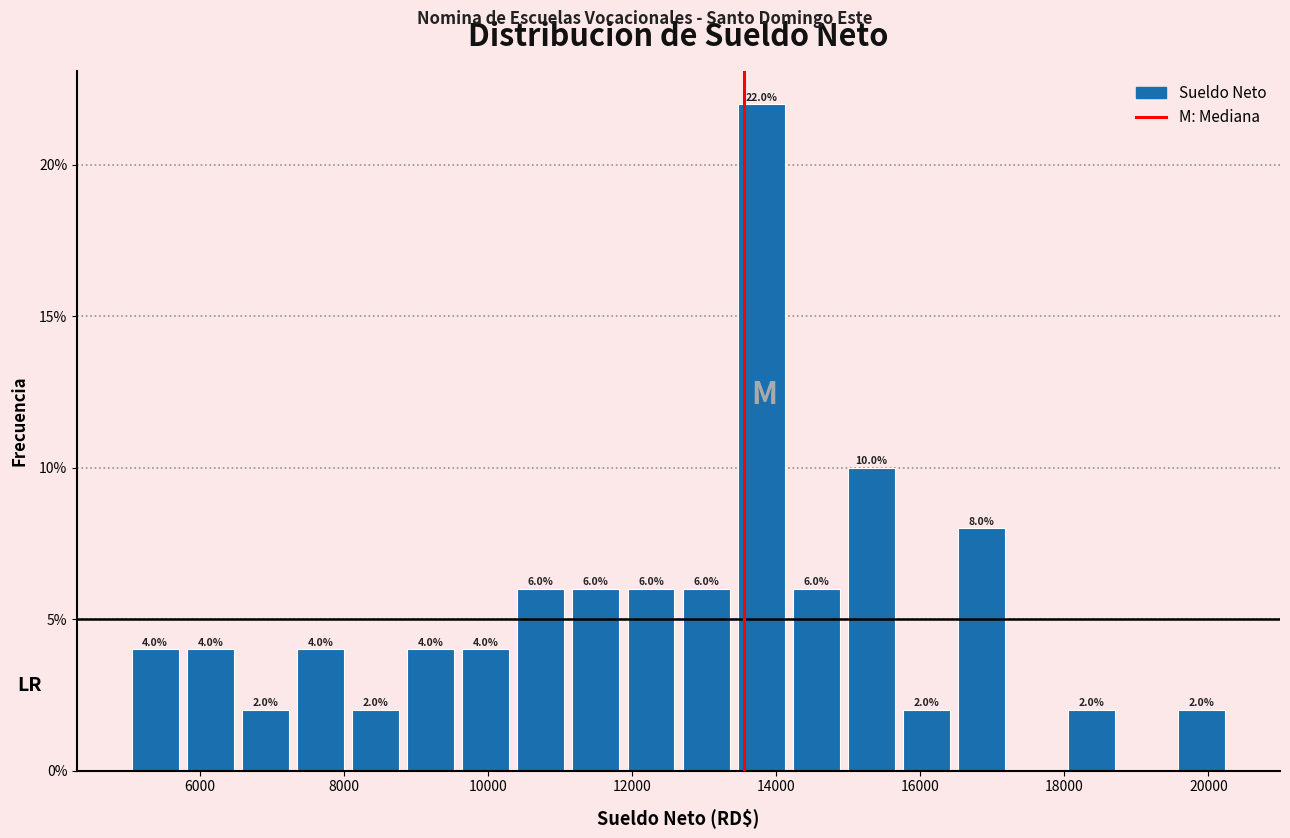

Around what value on the x-axis is the tallest bar? Give the approximate position of its centre, as read against the axis.

13800